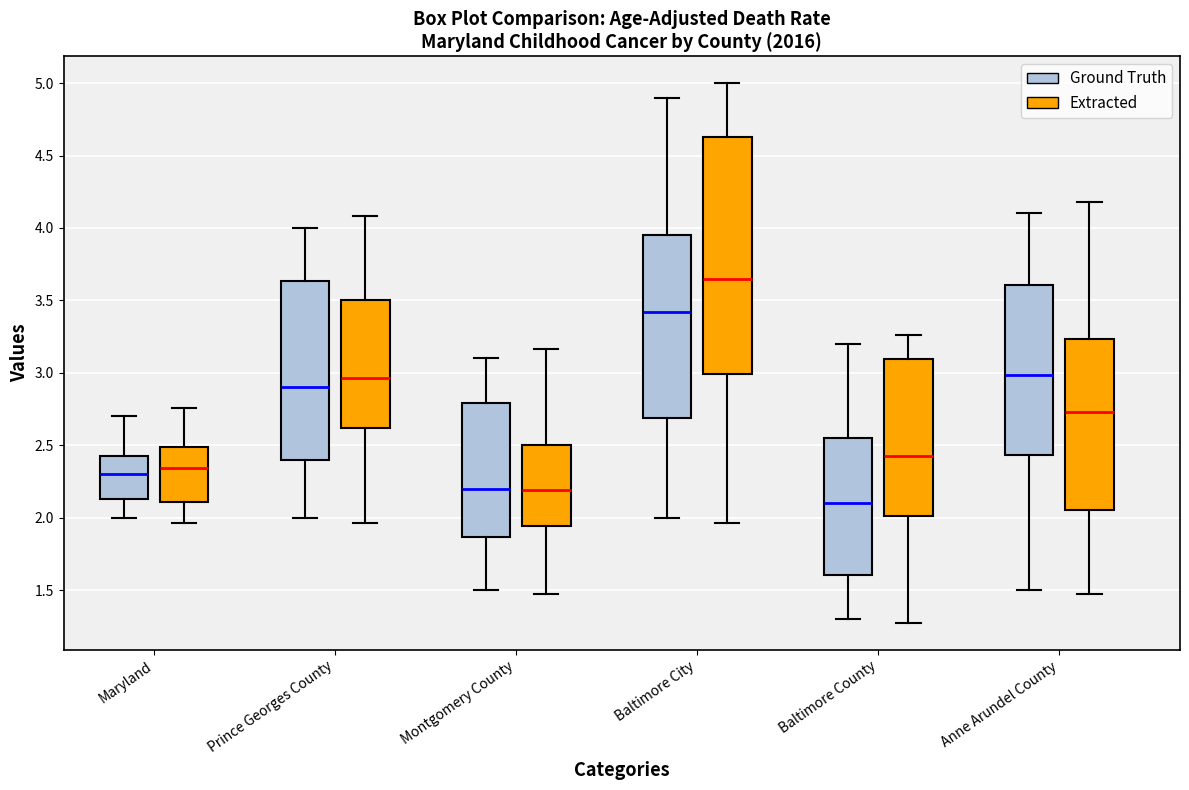

Reading left to right, transcribe this box plot: for each box, give where its median line is, the range the box spans, and where its two whiskers end, as read against the y-axis. The values are not printed on the chart, so give them approximately, as read against the axis.

Maryland (Ground Truth): median 2.30, box 2.15 to 2.45, whiskers 2.00 to 2.70
Maryland (Extracted): median 2.35, box 2.10 to 2.50, whiskers 1.95 to 2.75
Prince Georges County (Ground Truth): median 2.90, box 2.40 to 3.65, whiskers 2.00 to 4.00
Prince Georges County (Extracted): median 2.95, box 2.60 to 3.50, whiskers 1.95 to 4.10
Montgomery County (Ground Truth): median 2.20, box 1.85 to 2.80, whiskers 1.50 to 3.10
Montgomery County (Extracted): median 2.20, box 1.95 to 2.50, whiskers 1.45 to 3.15
Baltimore City (Ground Truth): median 3.40, box 2.70 to 3.95, whiskers 2.00 to 4.90
Baltimore City (Extracted): median 3.65, box 3.00 to 4.65, whiskers 1.95 to 5.00
Baltimore County (Ground Truth): median 2.10, box 1.60 to 2.55, whiskers 1.30 to 3.20
Baltimore County (Extracted): median 2.40, box 2.00 to 3.10, whiskers 1.25 to 3.25
Anne Arundel County (Ground Truth): median 3.00, box 2.45 to 3.60, whiskers 1.50 to 4.10
Anne Arundel County (Extracted): median 2.75, box 2.05 to 3.25, whiskers 1.45 to 4.20